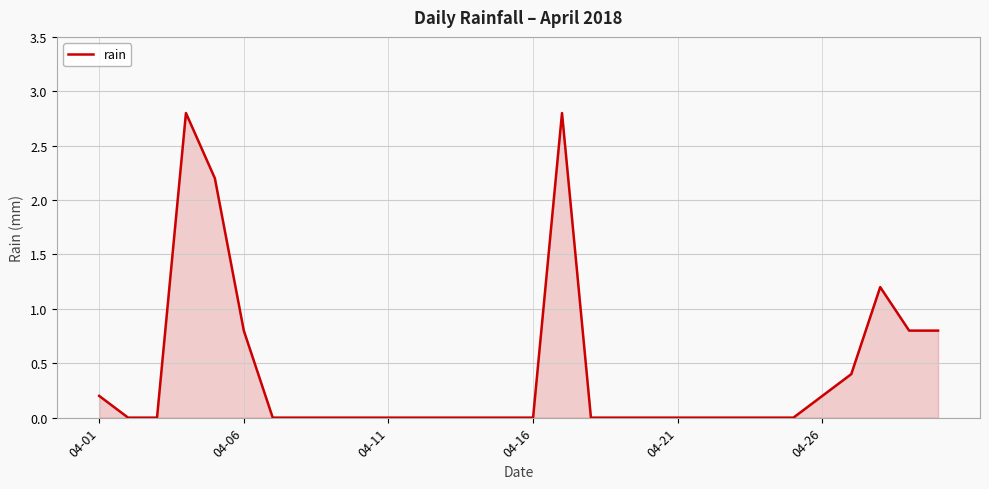

What is the difference between the maximum and minimum values?

2.8